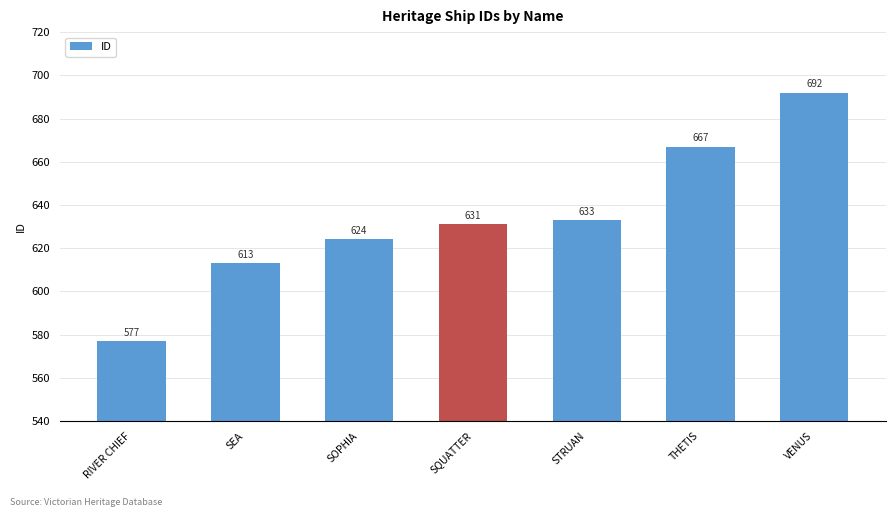

How many data points are less than 631?

3